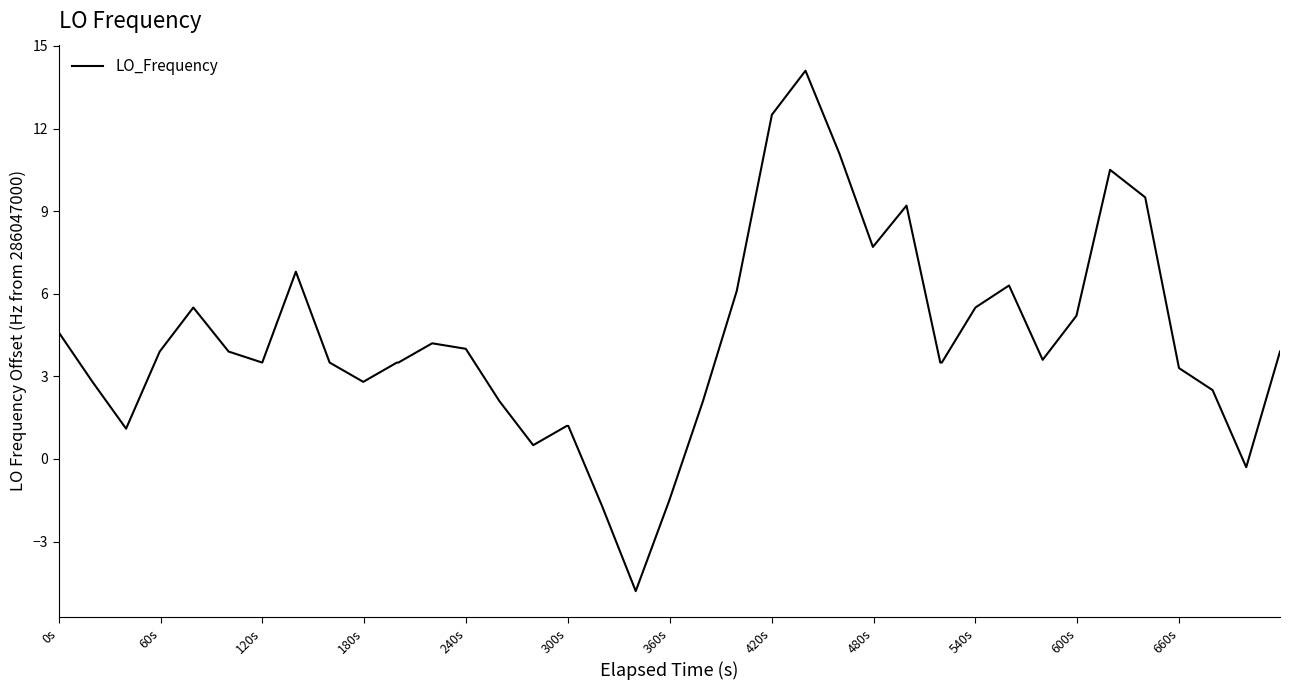

What is the maximum value shown in the chart?

14.1